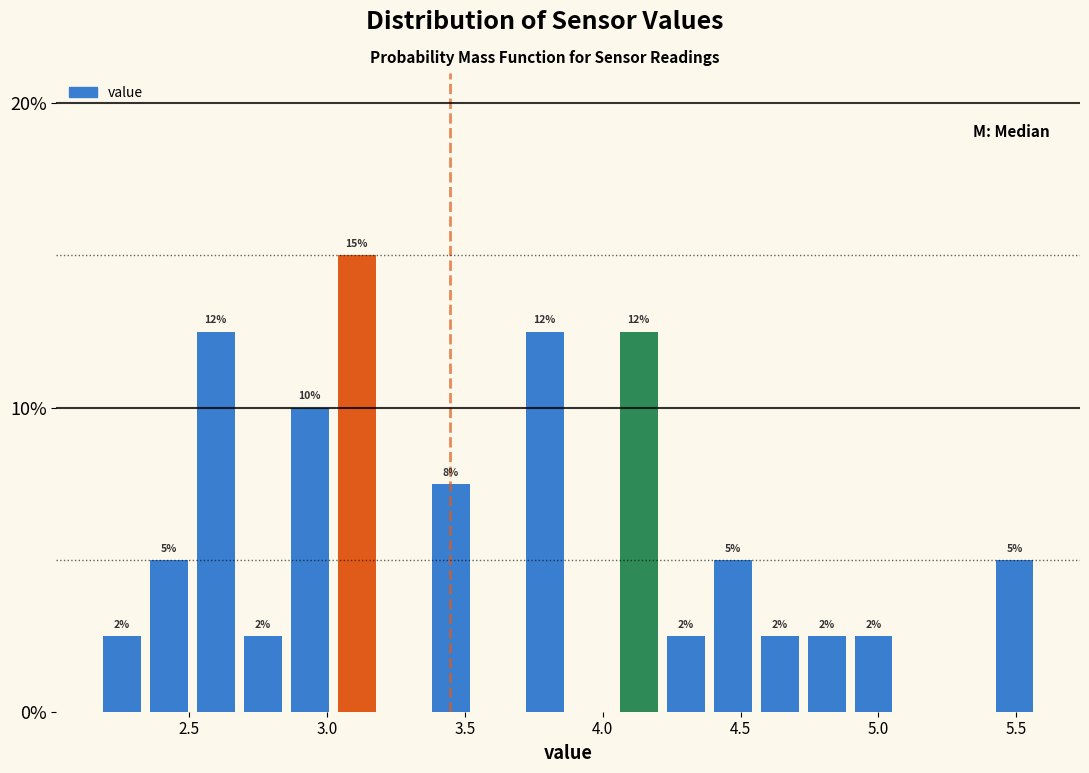

Read against the x-axis, roughly where is the centre of the tallest bar?

3.10